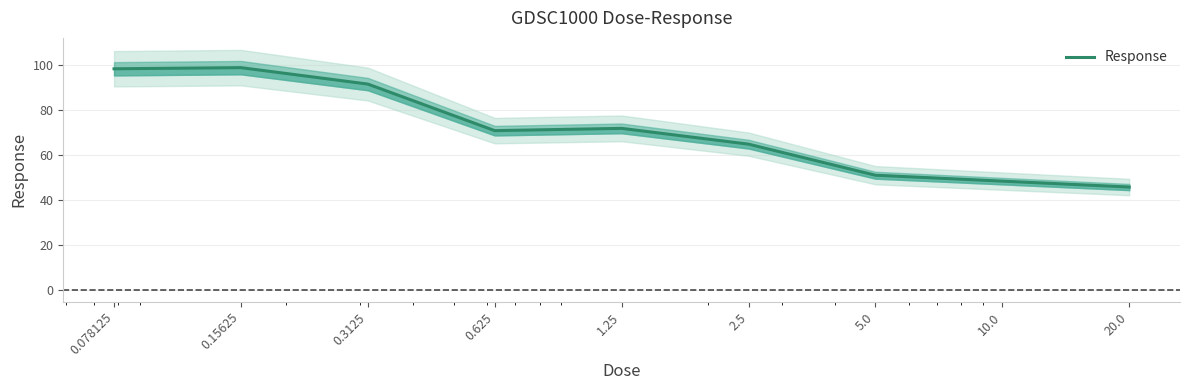

Reading left to right, extract all data points from this chart.

0.078125=98.2	0.15625=98.7	0.3125=91.4	0.625=70.7	1.25=71.7	2.5=64.7	5.0=50.9	10.0=48.2	20.0=45.6